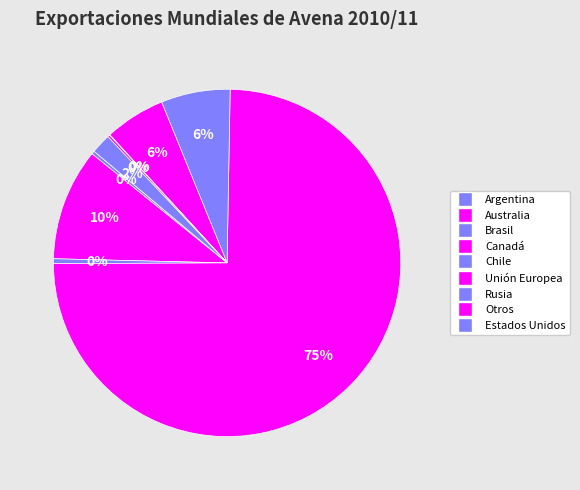

Rank the categories by value from highest to lowest.

Canadá, Australia, Chile, Unión Europea, Estados Unidos, Brasil, Argentina, Otros, Rusia